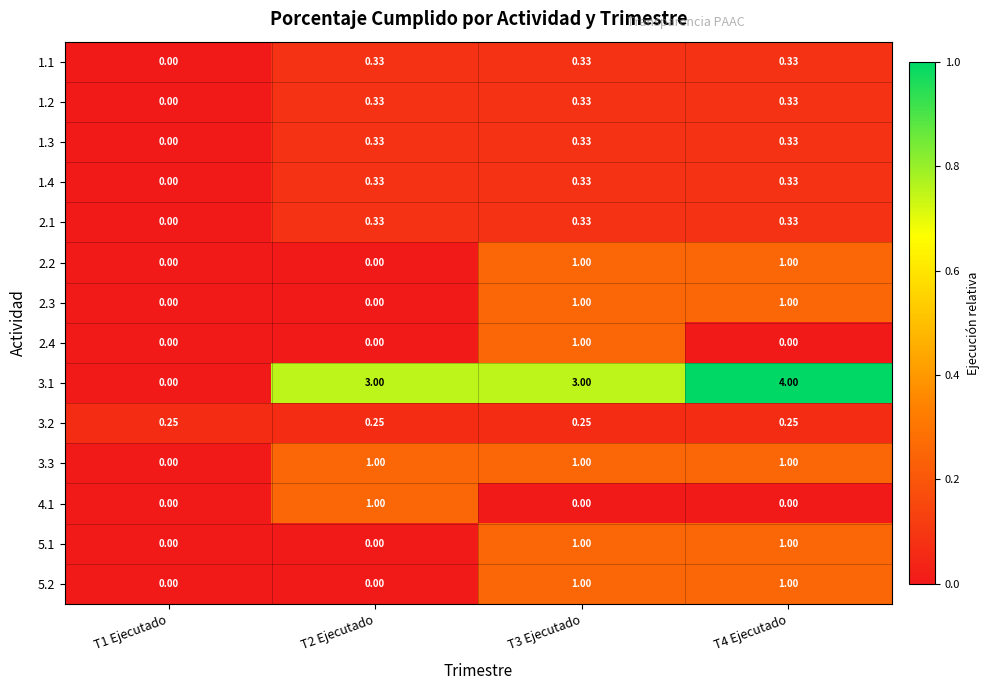

What is the total value across all series at T4 Ejecutado?

10.9